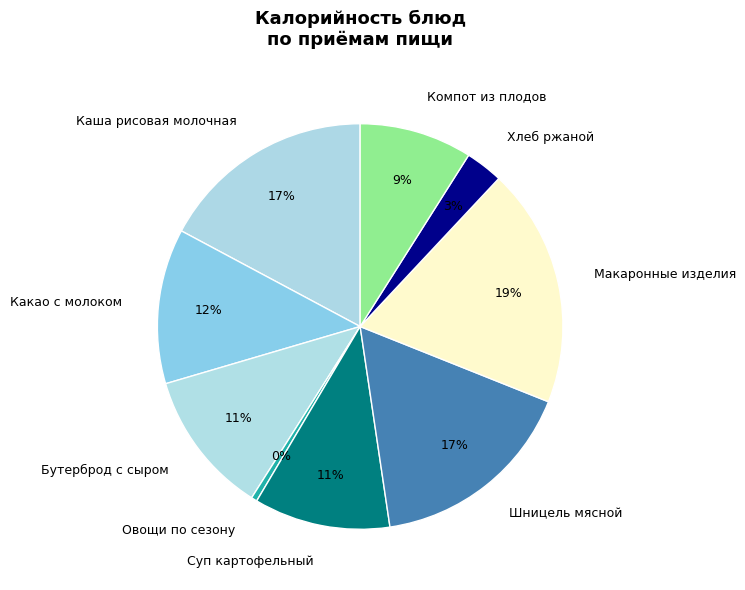

Count the number of slices in the pie.

9